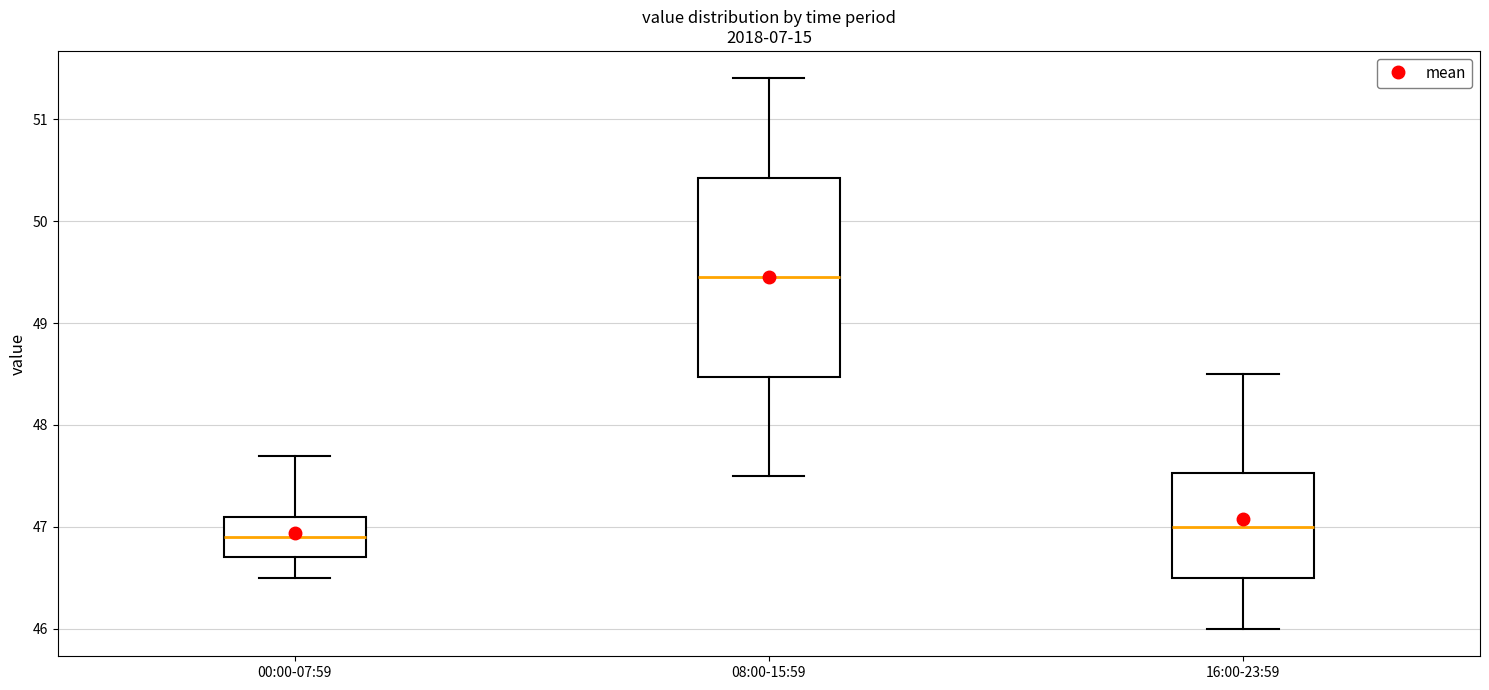

Where is the lower edge of the box for 16:00-23:59 on the y-axis? The values are not printed on the chart, so give them approximately, as read against the axis.

46.5